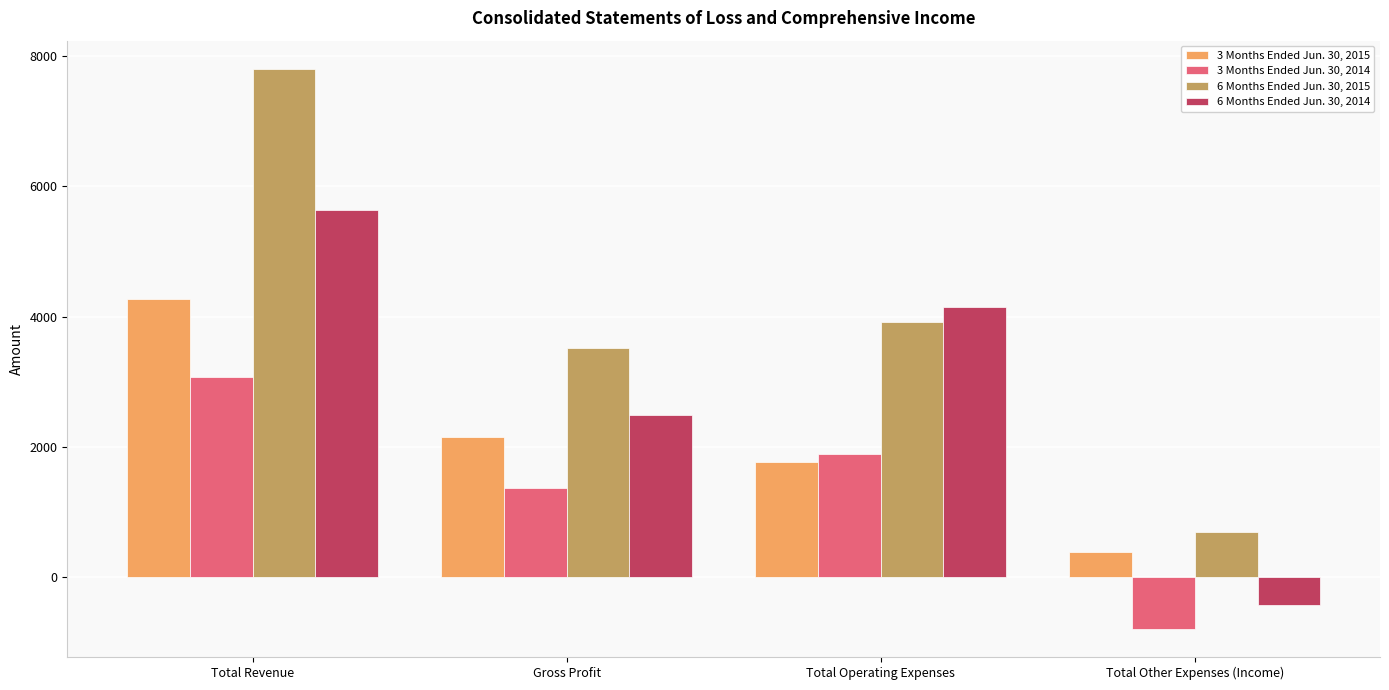

At which label does 3 Months Ended Jun. 30, 2015 first exceed 2146?

Total Revenue